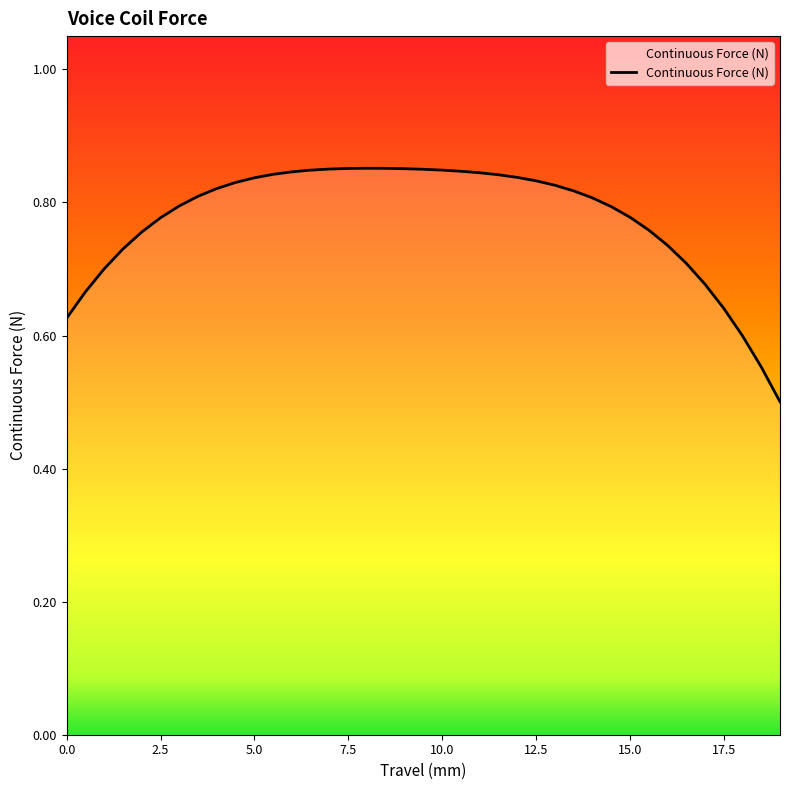

What is the minimum value shown in the chart?

0.5